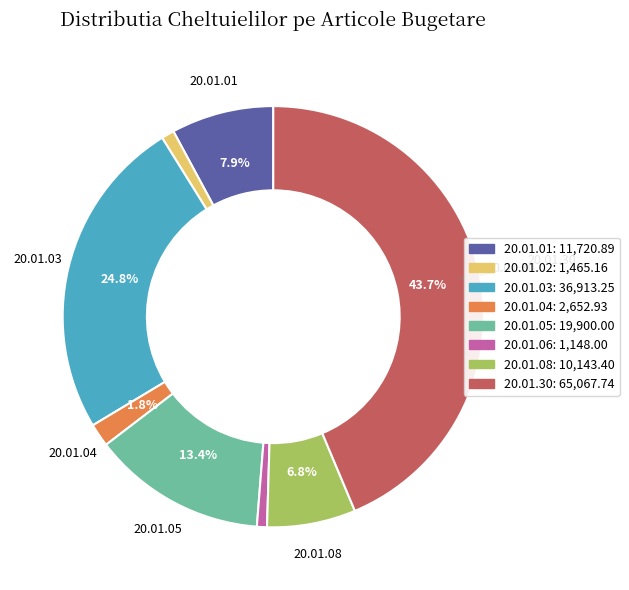

What percentage is the 20.01.04 slice, to the nearest percent?

2%